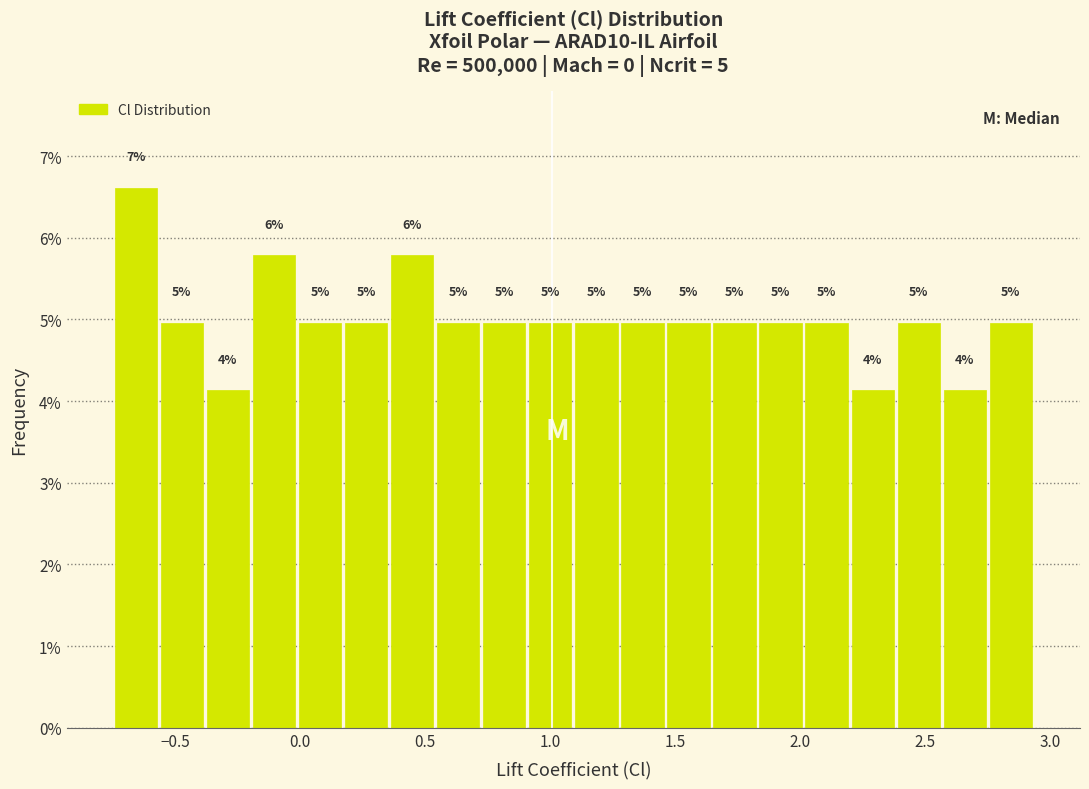

Read against the x-axis, roughly where is the centre of the tallest bar?

-0.65